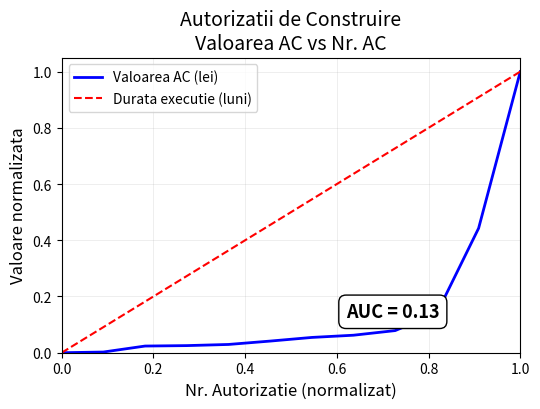

What is the greatest value displayed?

1.0